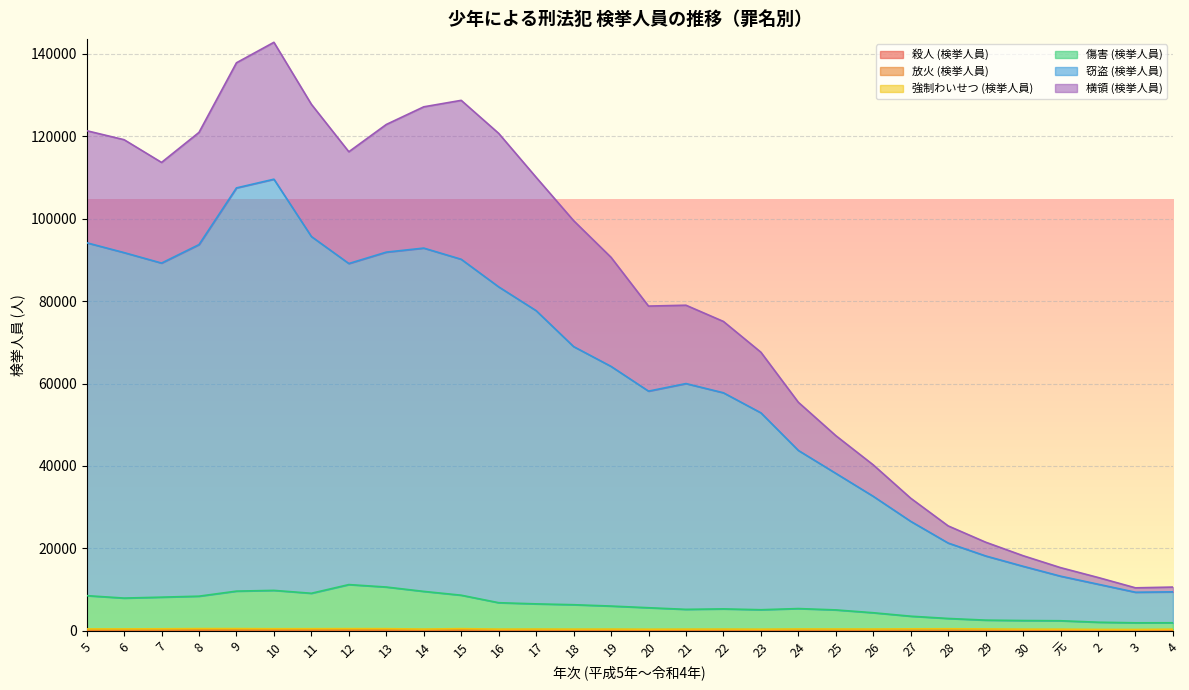

Is it true that 傷害 (検挙人員) equals 8167 at 7?

True